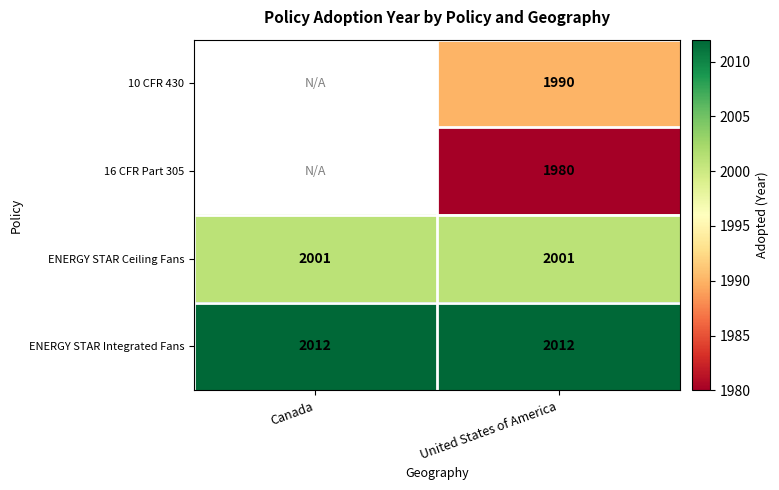

Is the value of ENERGY STAR Ceiling Fans at Canada greater than the value of ENERGY STAR Integrated Fans at Canada?

No